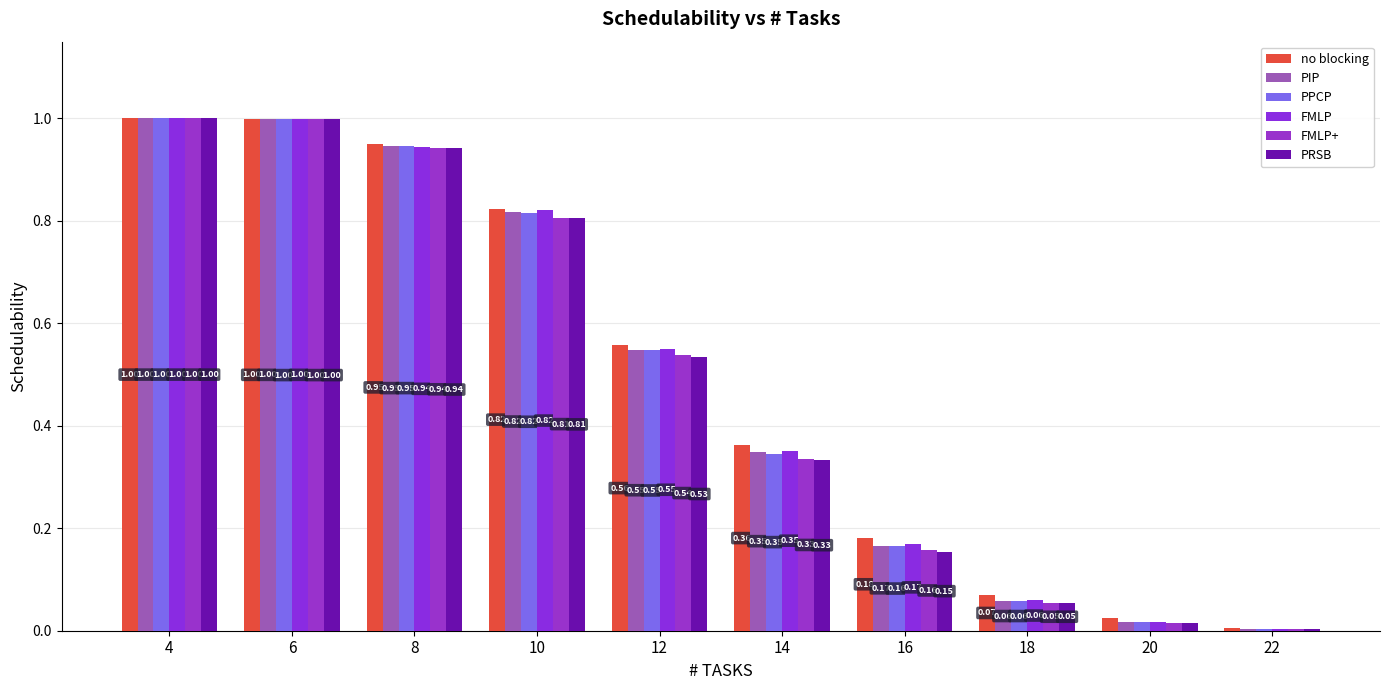

What is the difference between the FMLP+ values at 12 and 4?

0.5